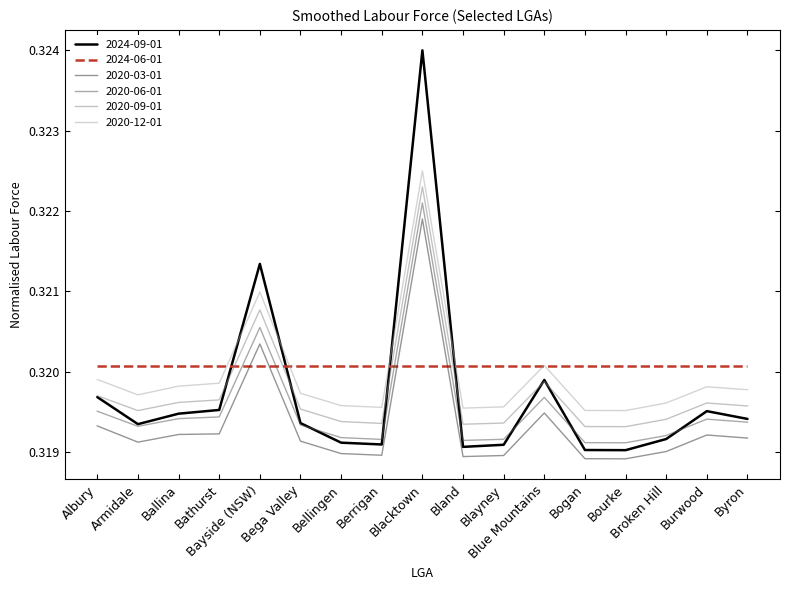

Which series has the largest range (max minus min)?

2024-09-01